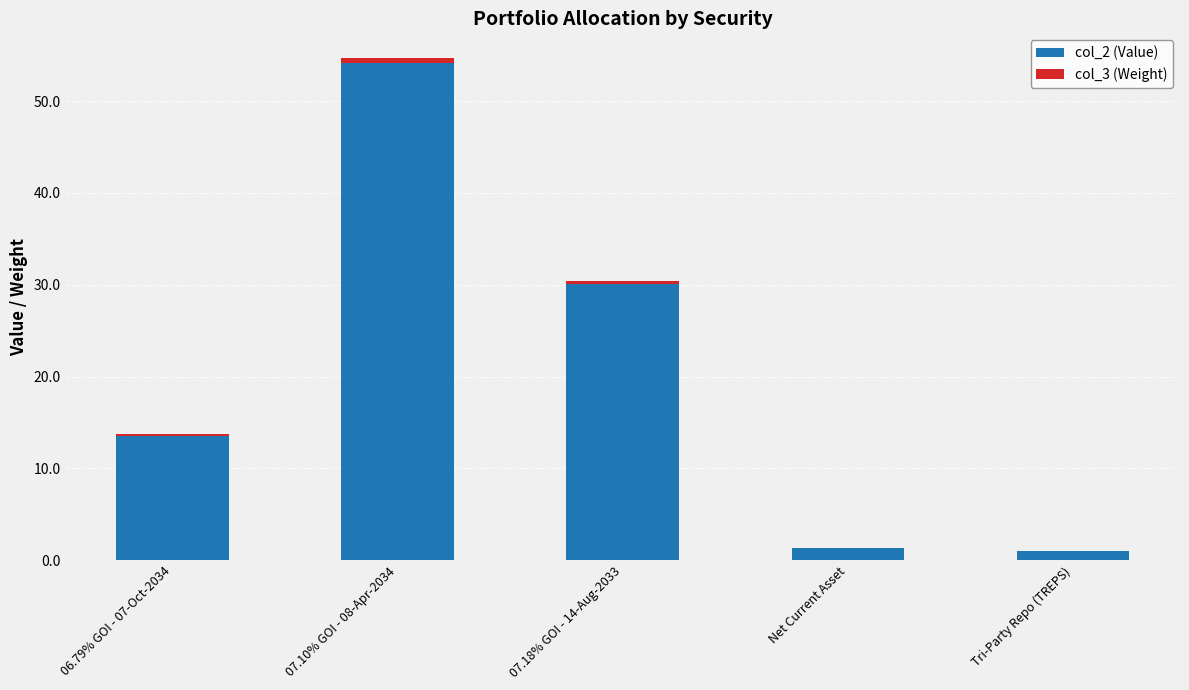

What is the highest value of the col_2 (Value) series?

54.1